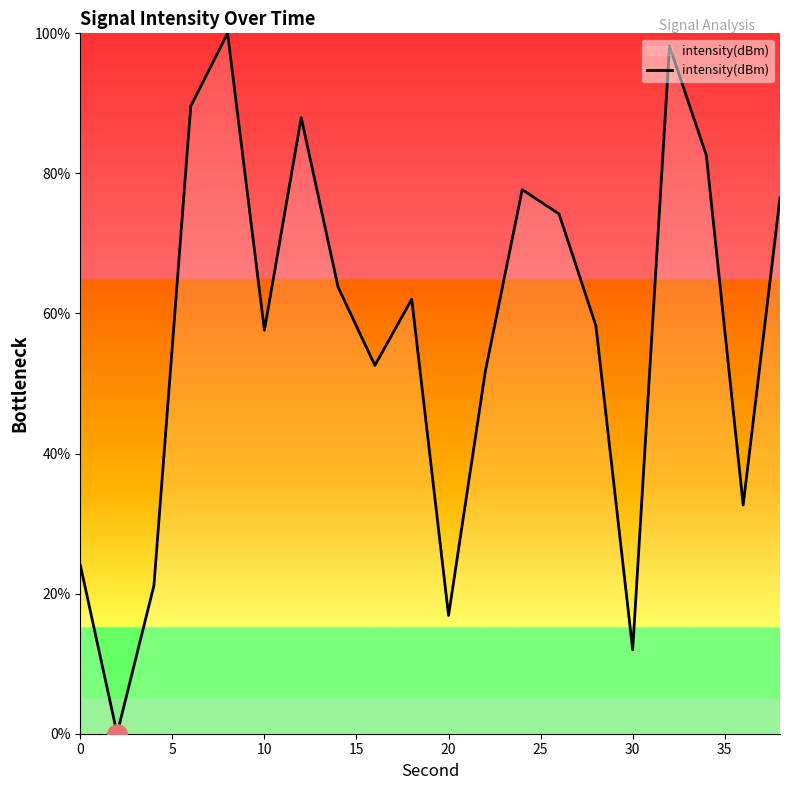

What is the difference between the maximum and minimum values?

100.0